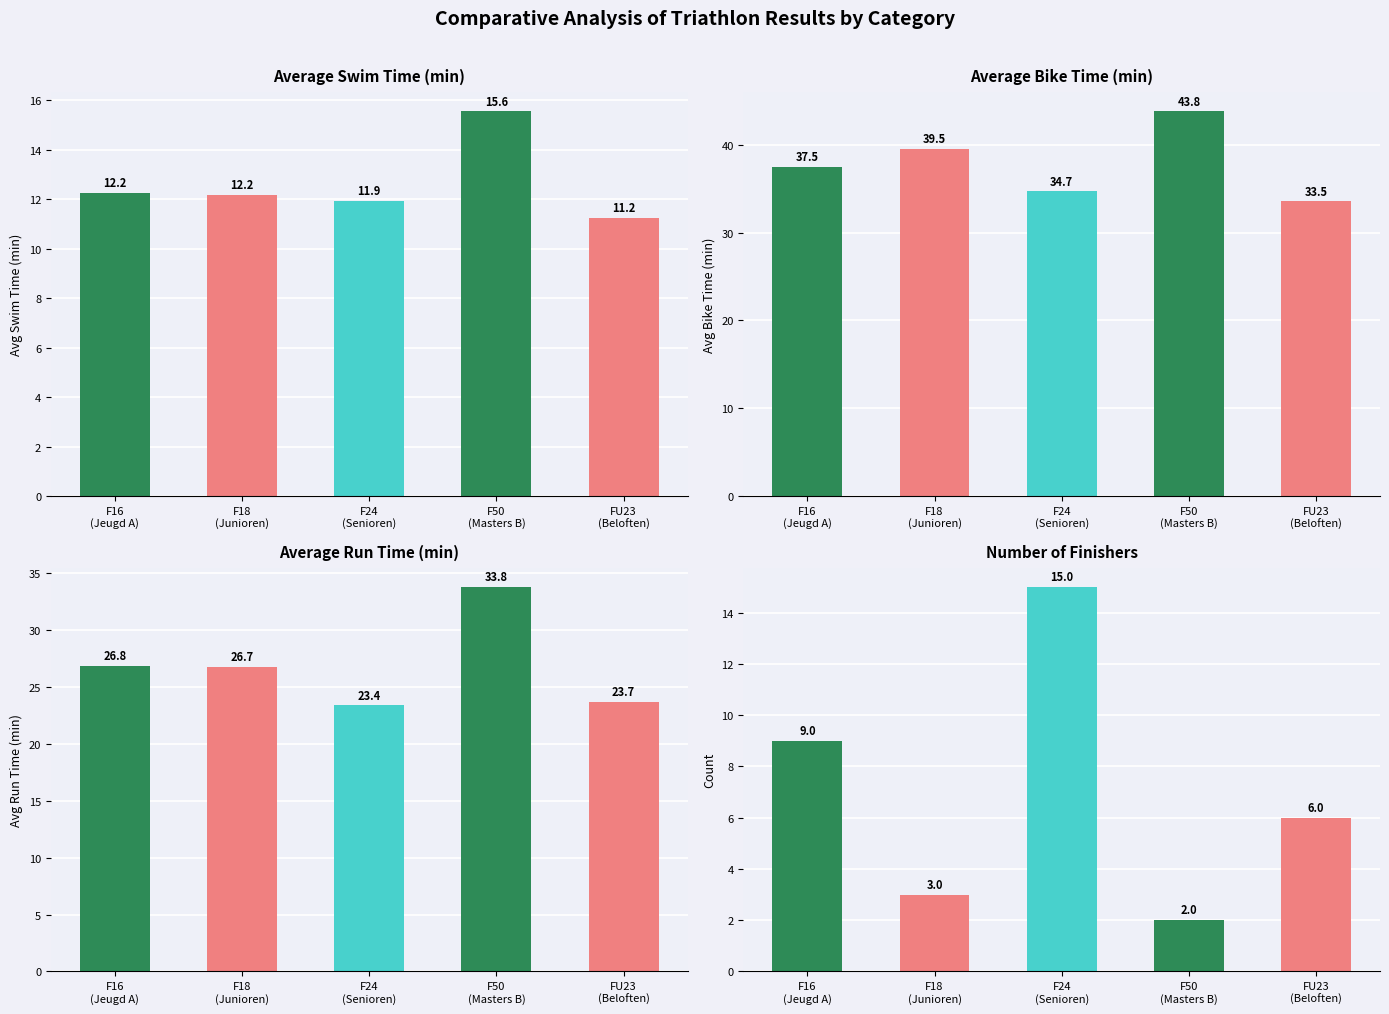

True or false: Number of Finishers has a value of 5.0 at F18
(Junioren).

False